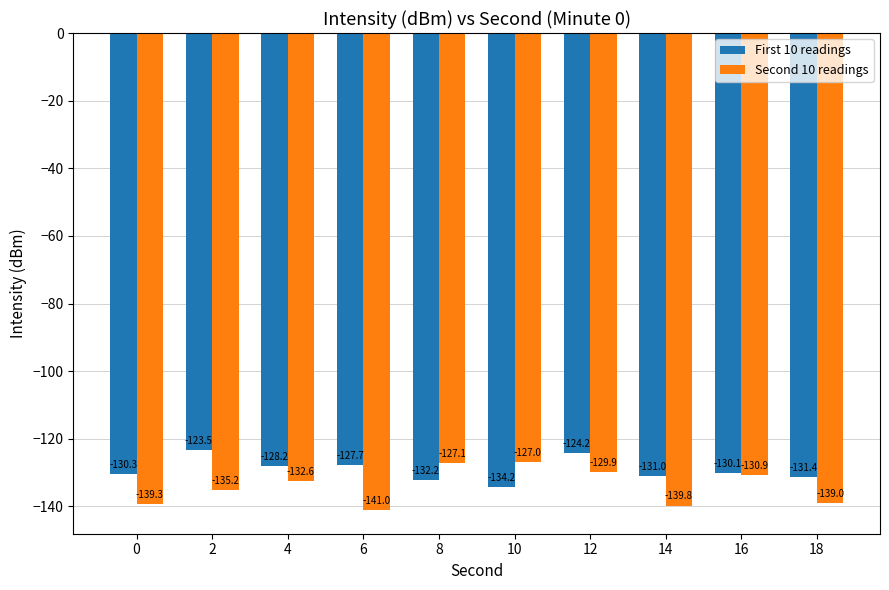

List the series in order of their overall mean, highest first.

First 10 readings, Second 10 readings